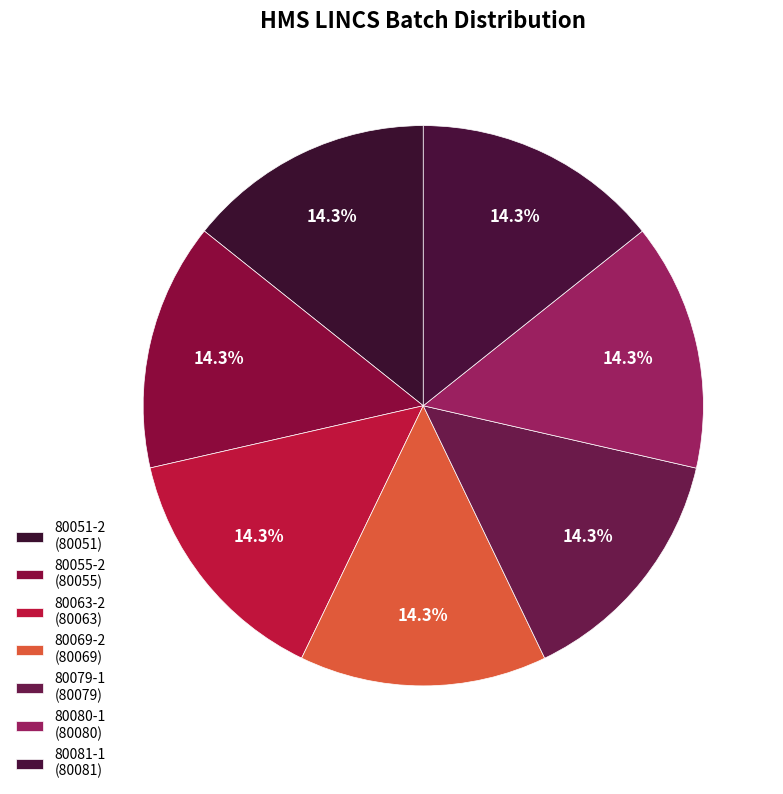

How many slices are in this pie chart?

7